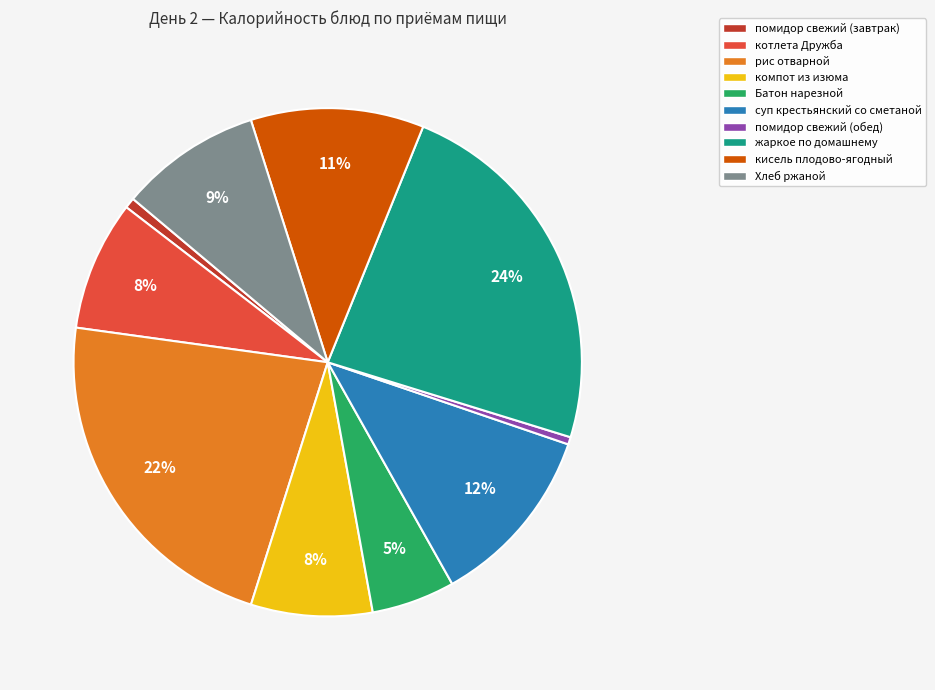

Is there any slice that represents more than half of the pie?

No